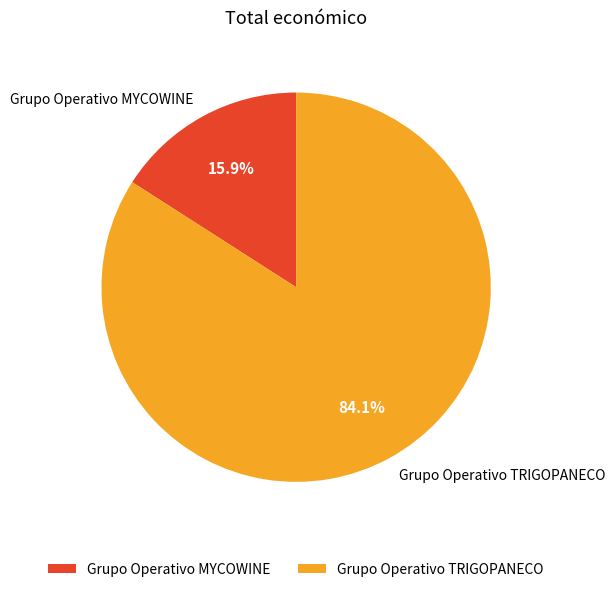

Is there any slice that represents more than half of the pie?

Yes